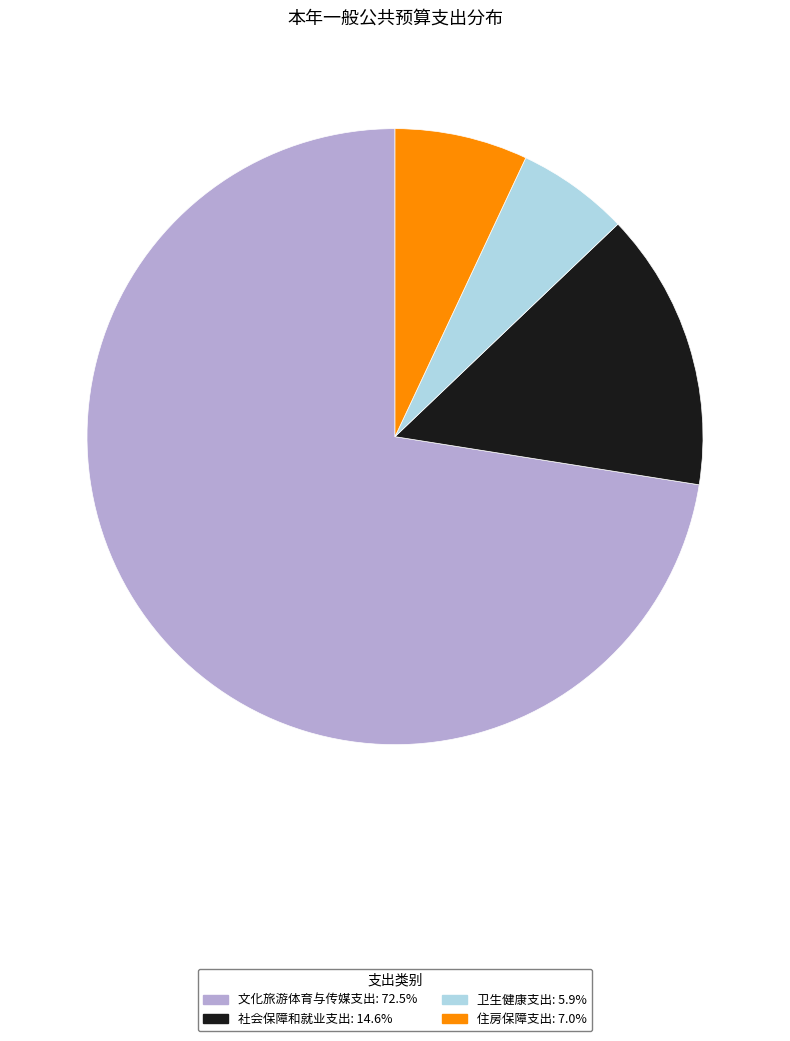

Is the sum of 住房保障支出 and 卫生健康支出 greater than half?

No